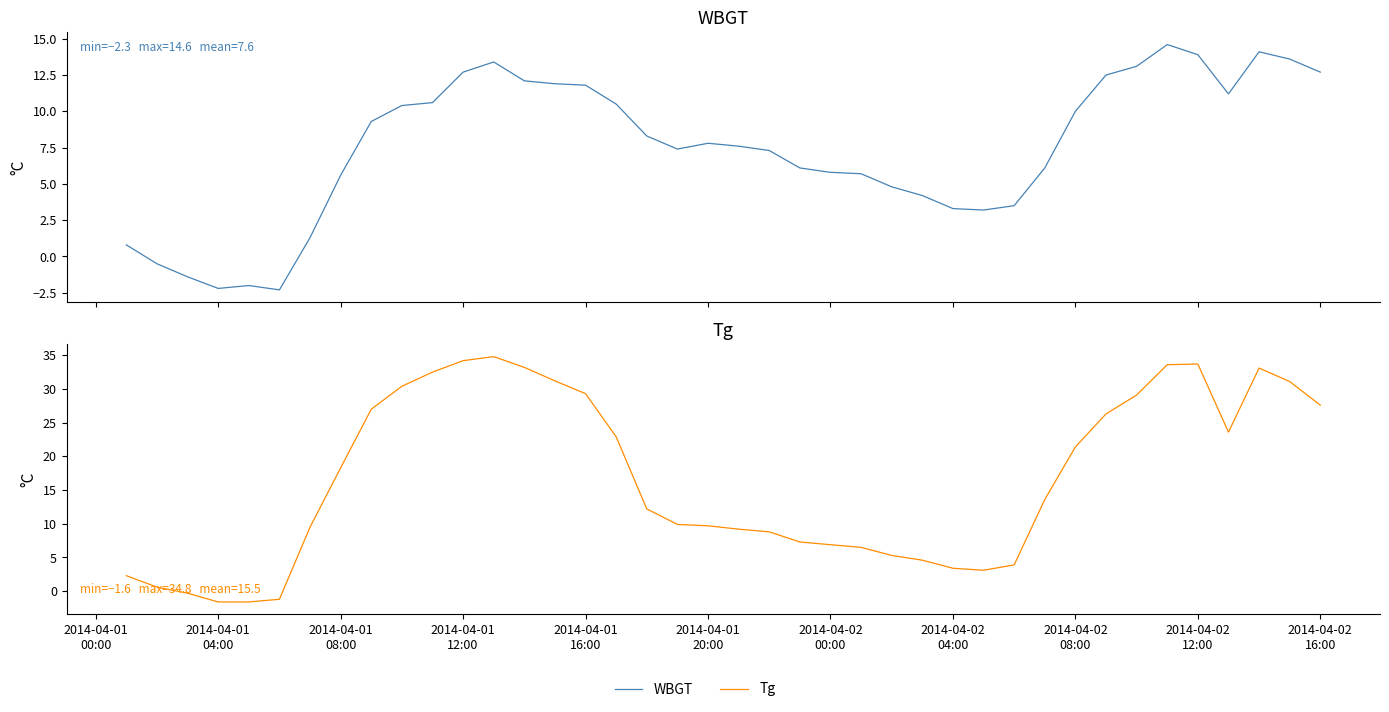

Is it true that Tg equals 9.7 at 2014-04-01 20:00?

True